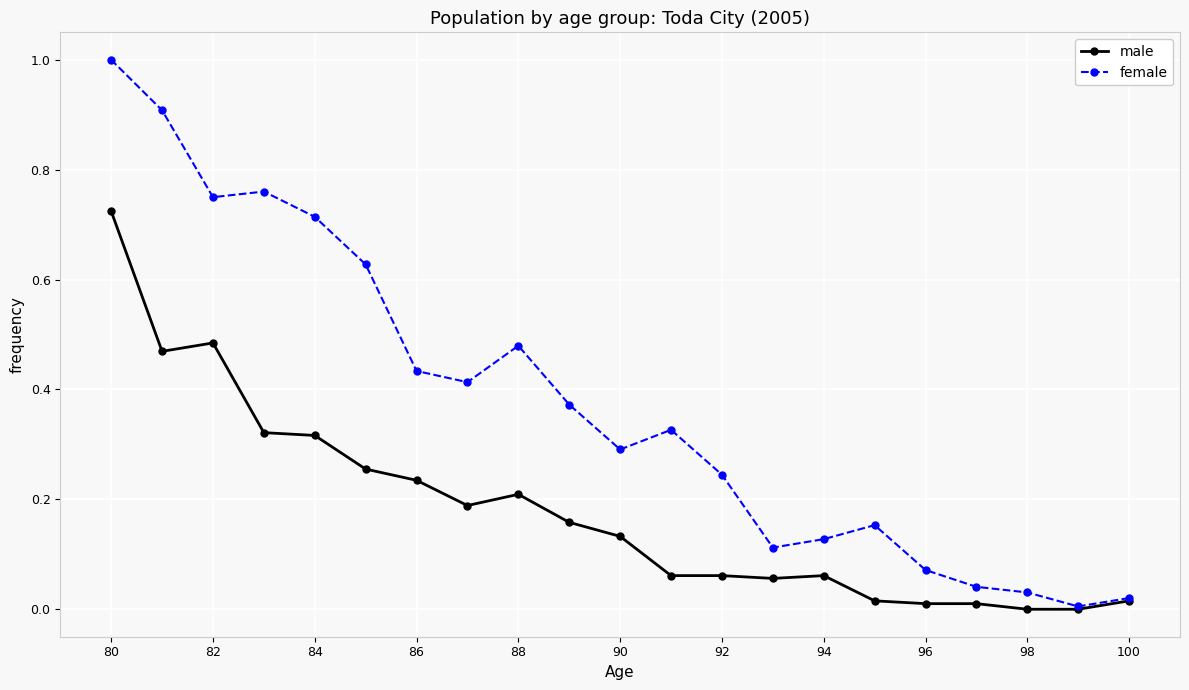

List the series in order of their overall mean, lowest first.

male, female